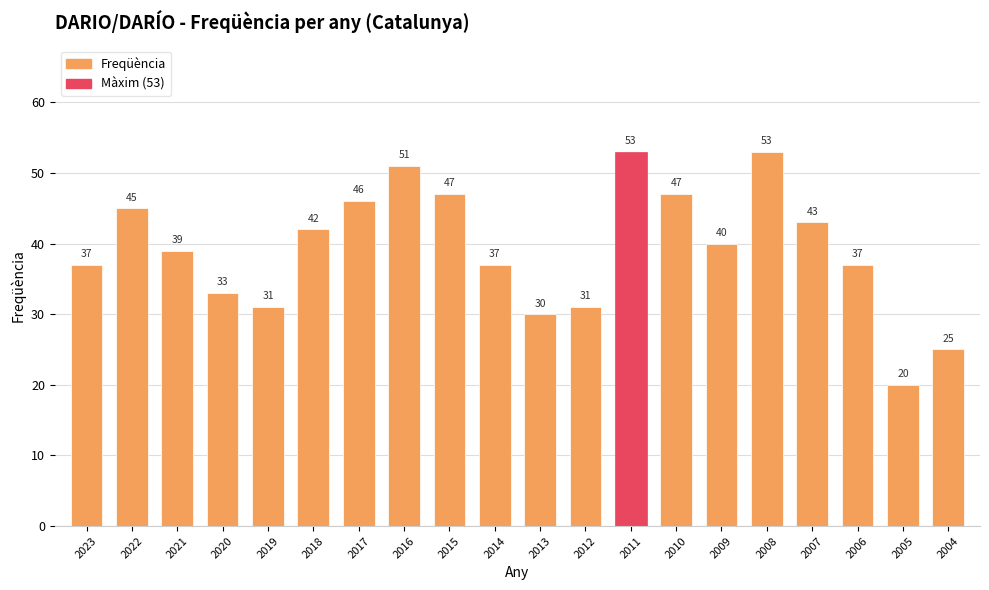

What is the greatest value displayed?

53